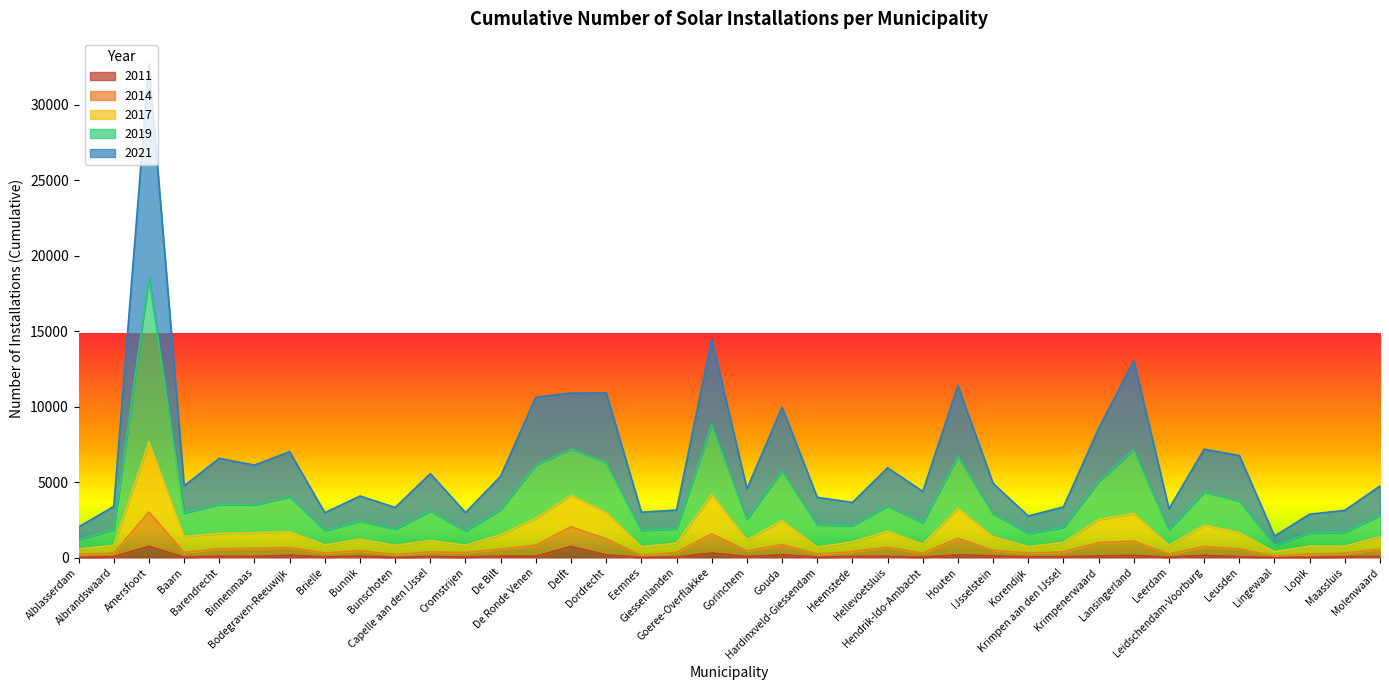

What are all the series names shown in the legend?

2011, 2014, 2017, 2019, 2021